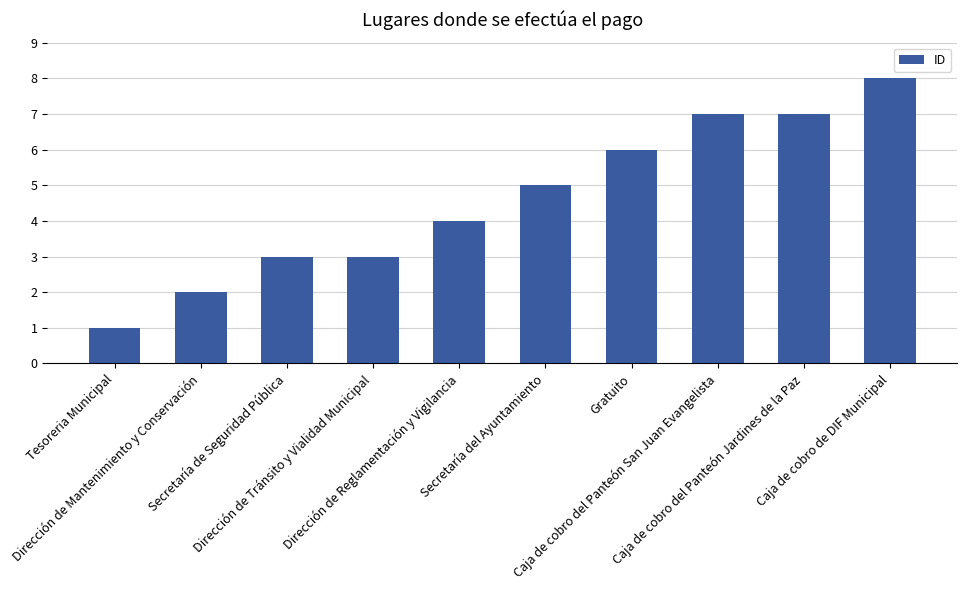

Count the number of categories in the chart.

10